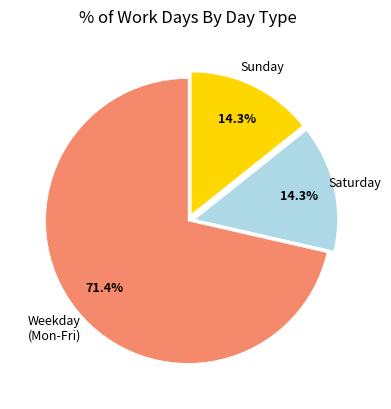

Does Sunday account for over 50% of the chart?

No